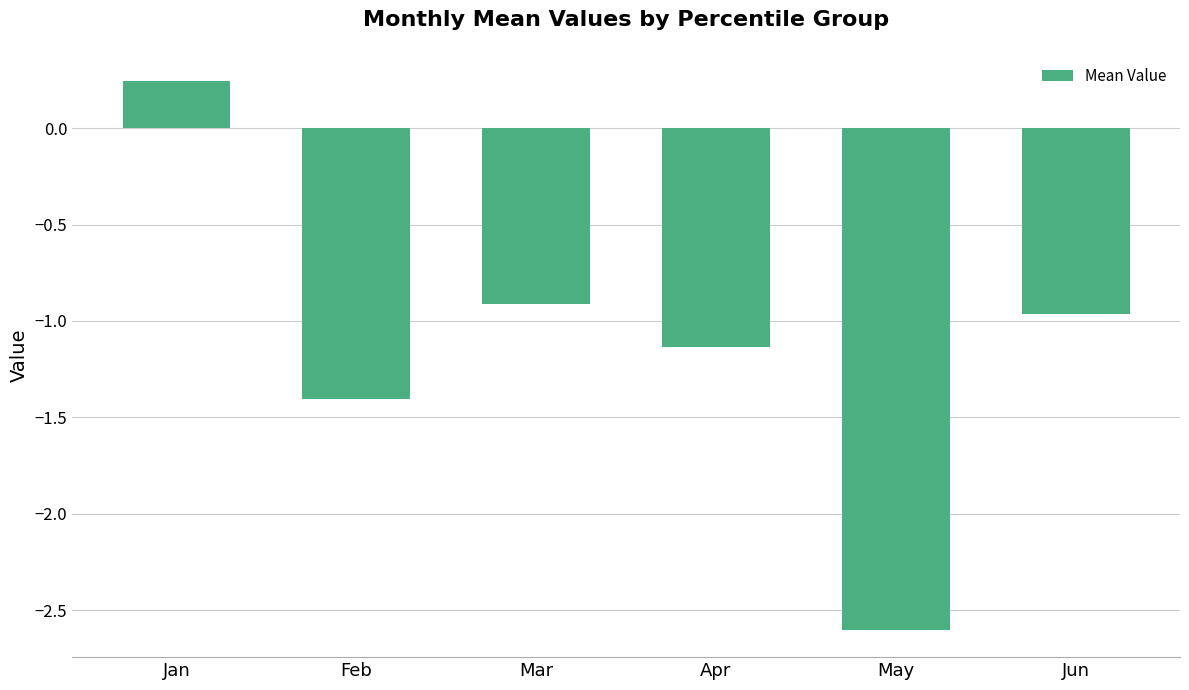

What is the change in value from Apr to May?

-1.5